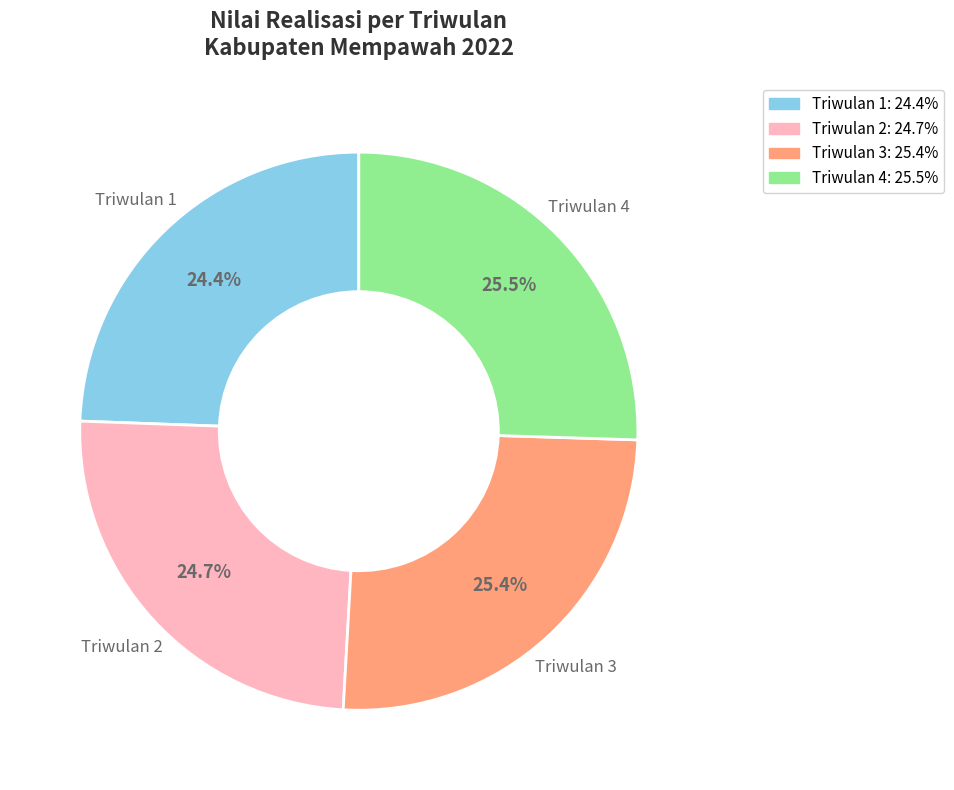

What percentage is the Triwulan 1 slice, to the nearest percent?

24%